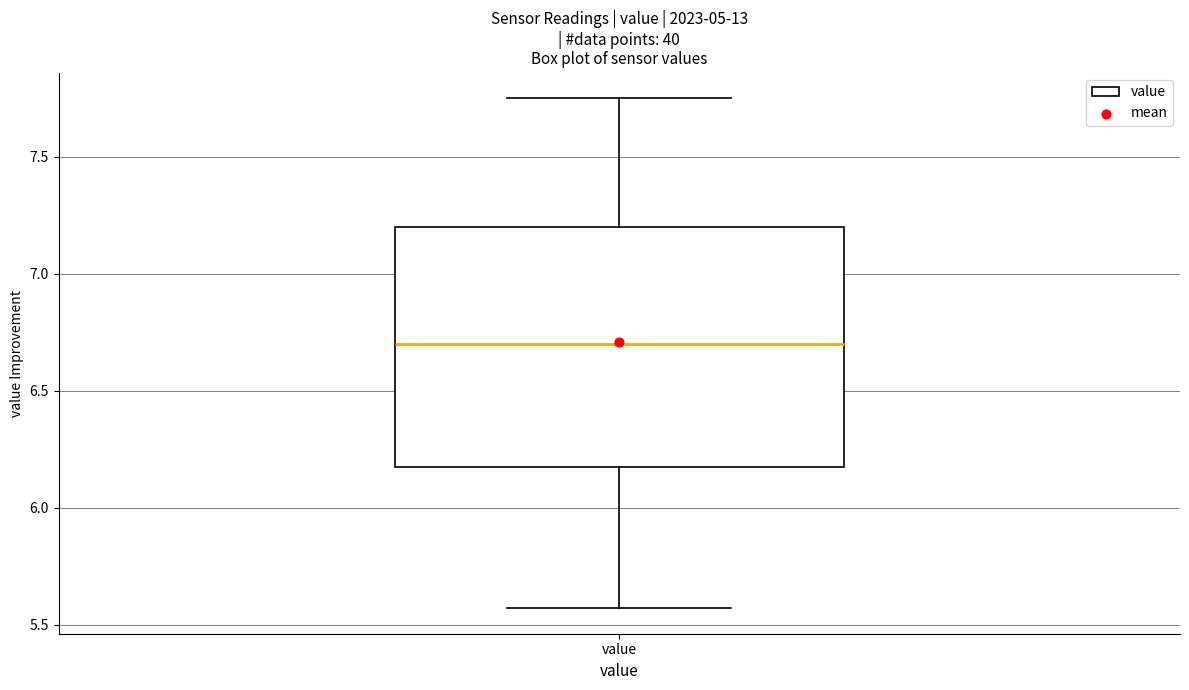

Where does the upper whisker of the box for value end on the y-axis? The values are not printed on the chart, so give them approximately, as read against the axis.

7.75